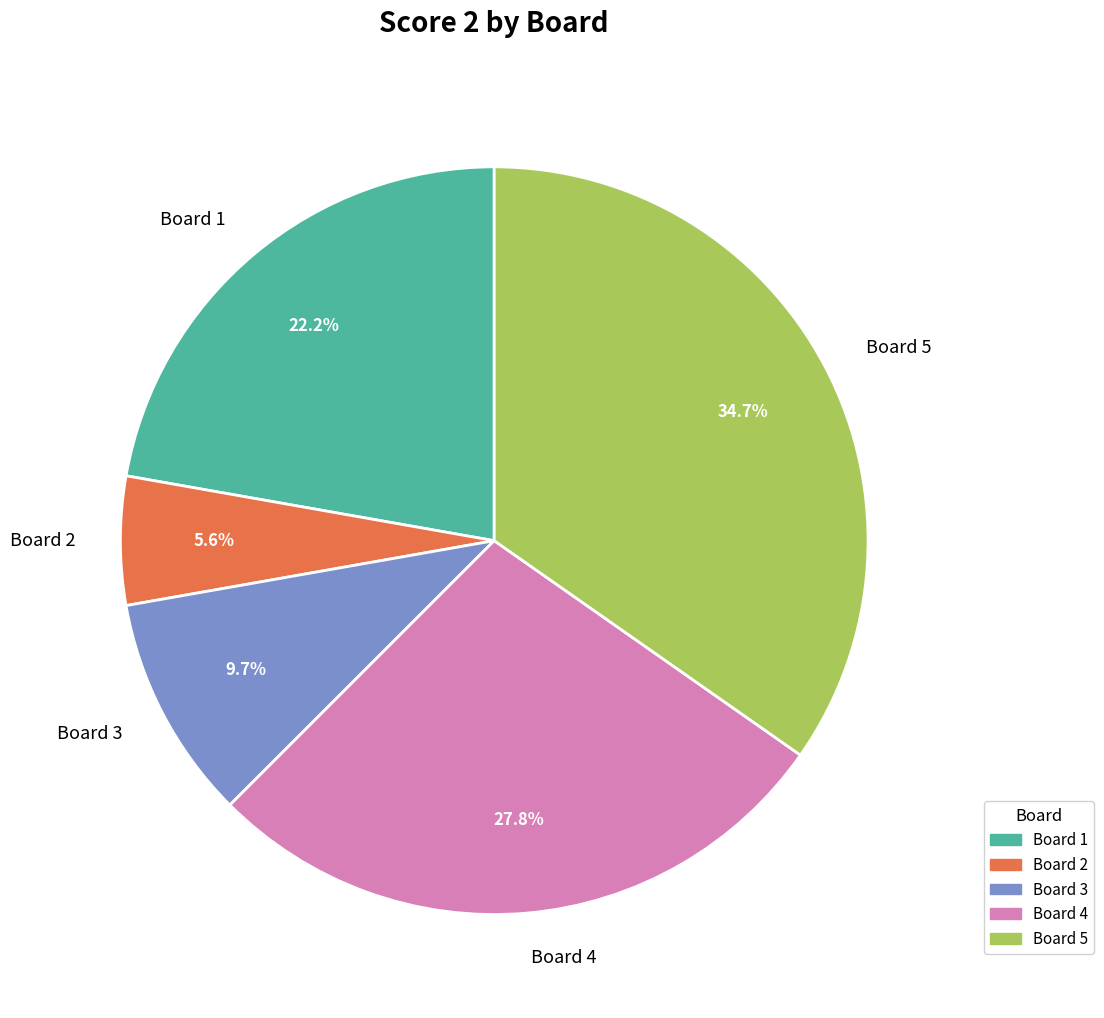

True or false: Board 4 accounts for 15% of the total.

False